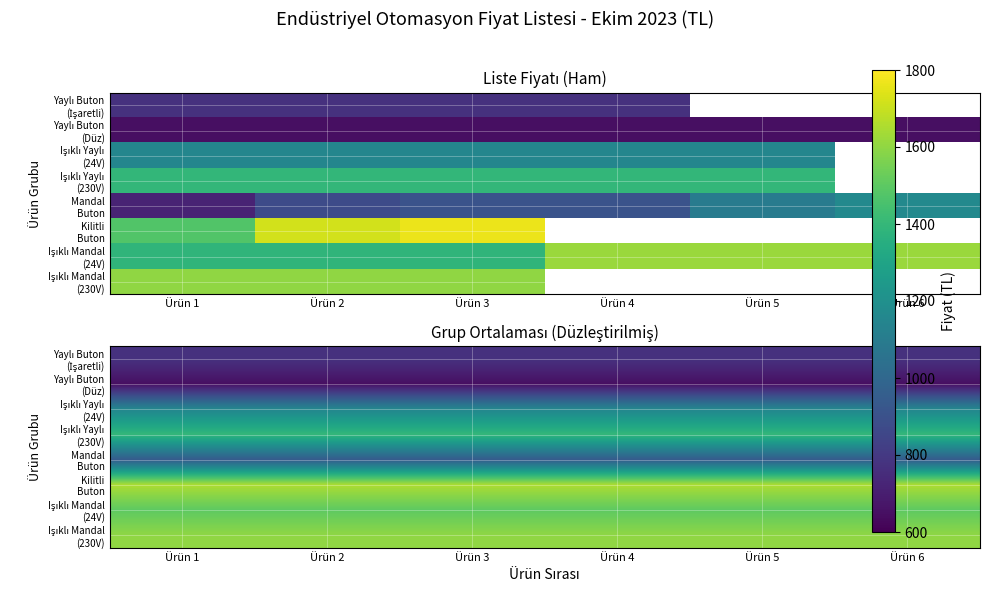

List the series in order of their peak value, lowest first.

Yaylı Buton (Düz), Yaylı Buton (İşaretli), Mandal Buton, Işıklı Yaylı (24V), Işıklı Yaylı (230V), Işıklı Mandal (24V), Işıklı Mandal (230V), Kilitli Buton